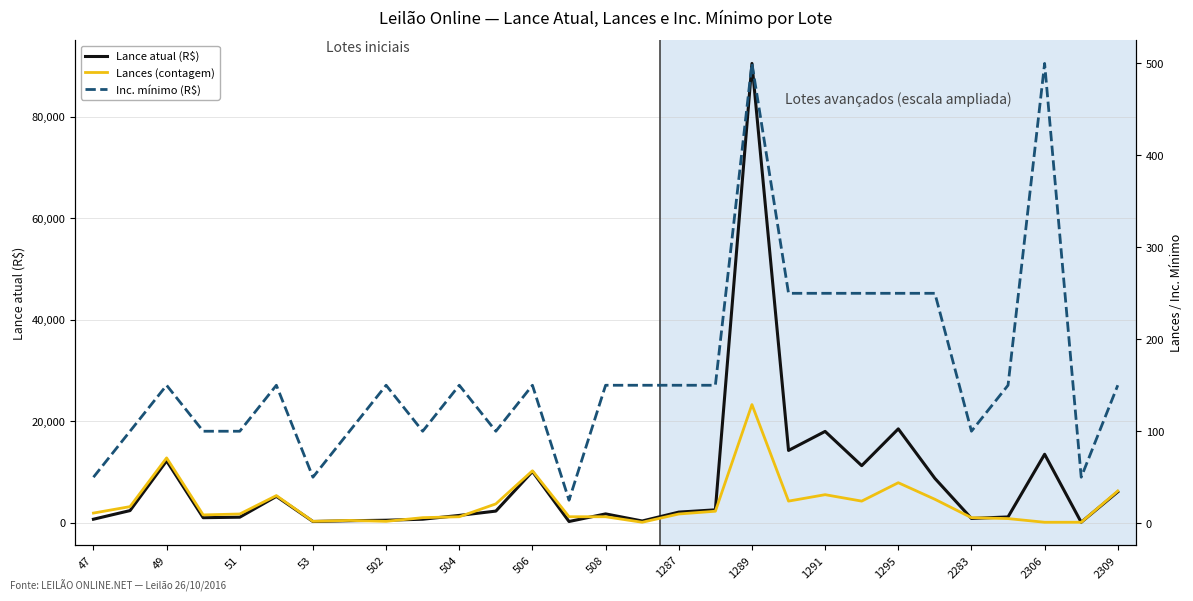

True or false: Lance atual (R$) has a value of 6100 at 2309.

True